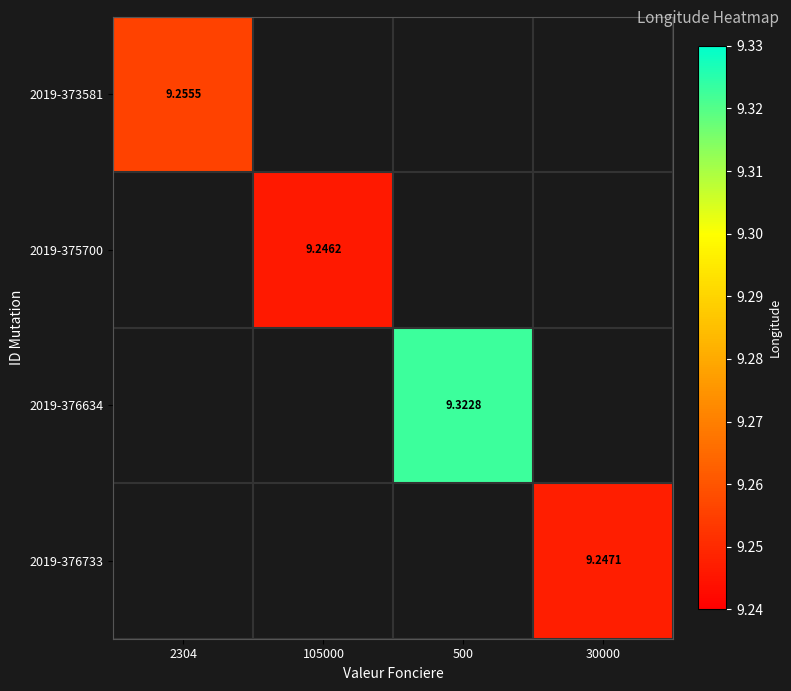

Which category has the lowest value across all series?

105000